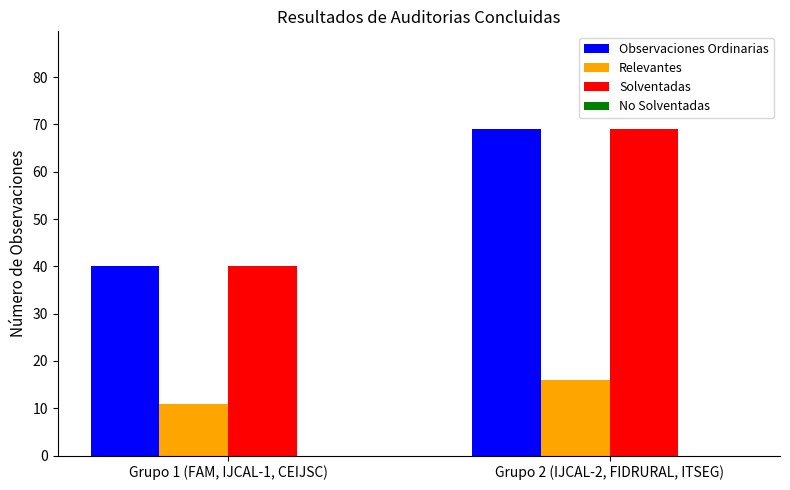

How many Solventadas values are between 40 and 69?

2